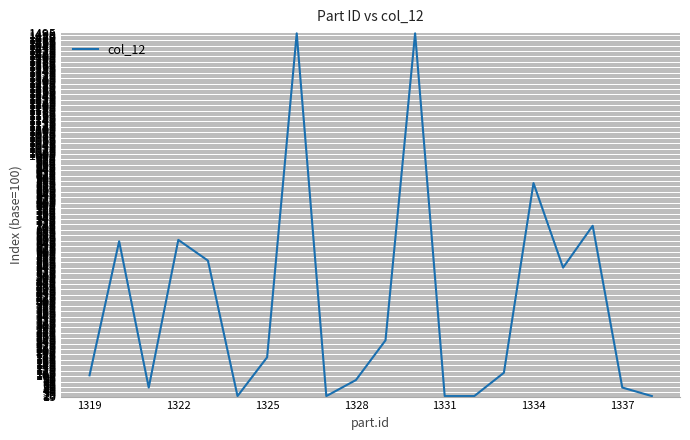

Does the chart have visible grid lines?

Yes